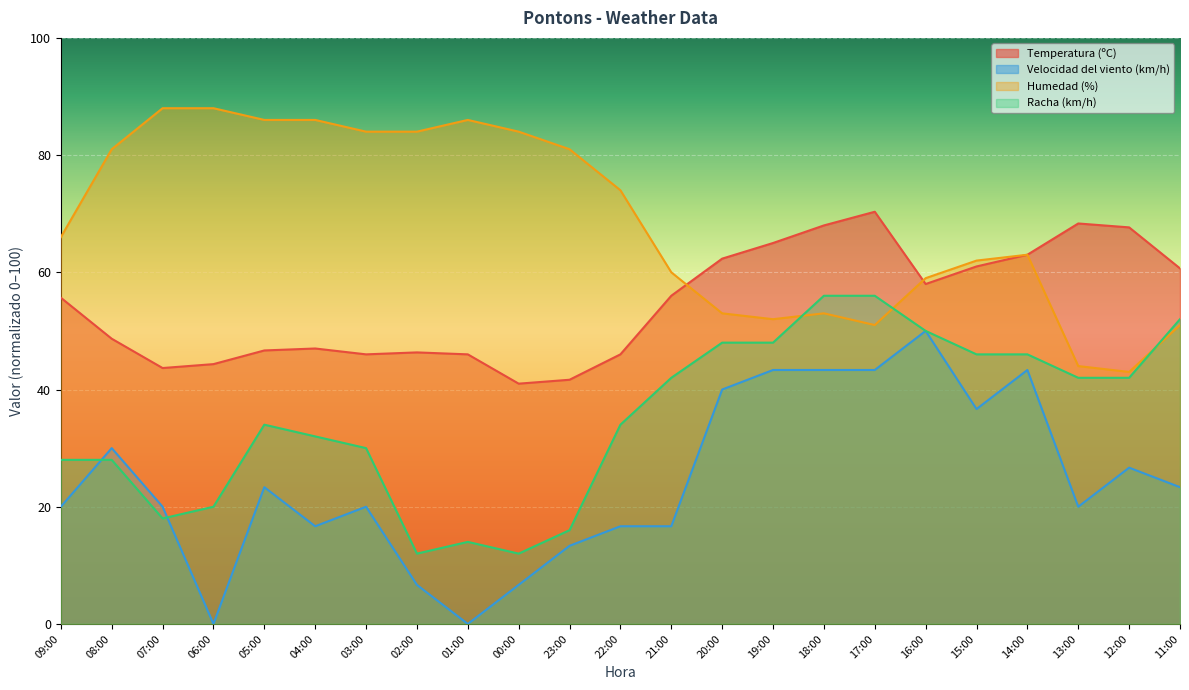

List the series in order of their peak value, highest first.

Humedad (%), Temperatura (ºC), Racha (km/h), Velocidad del viento (km/h)